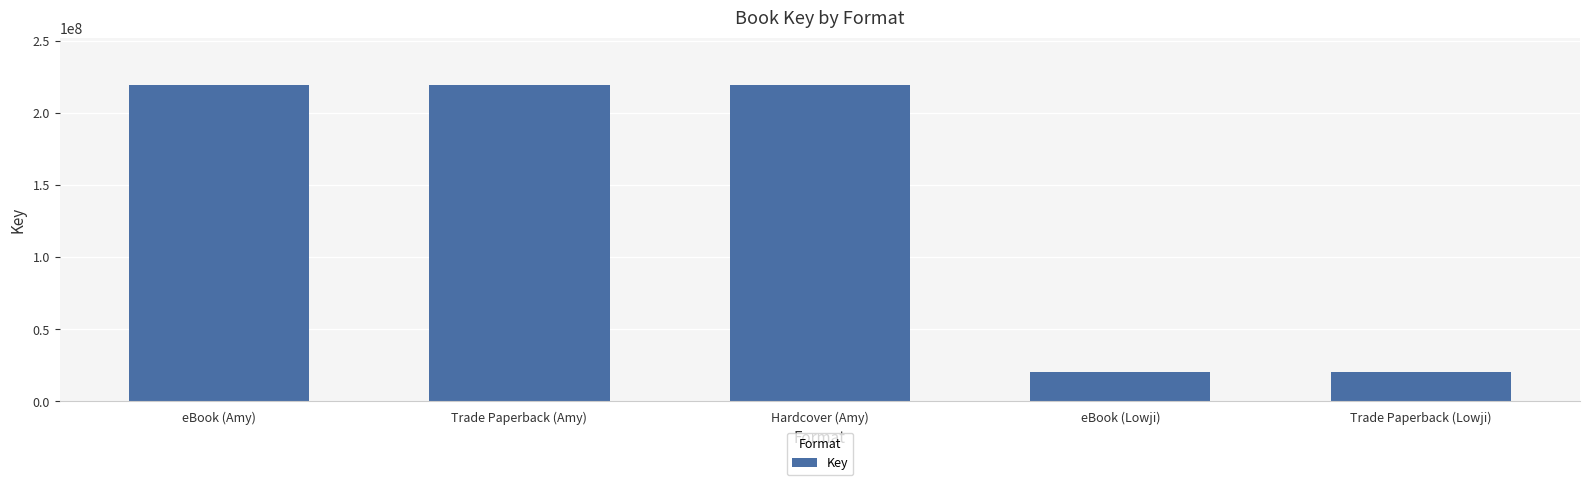

How many series are shown in this chart?

1